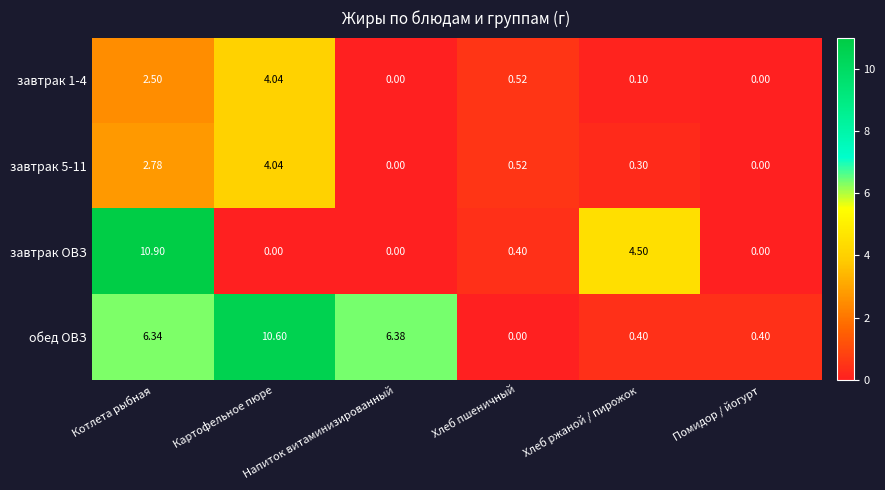

Which series has the largest range (max minus min)?

завтрак ОВЗ